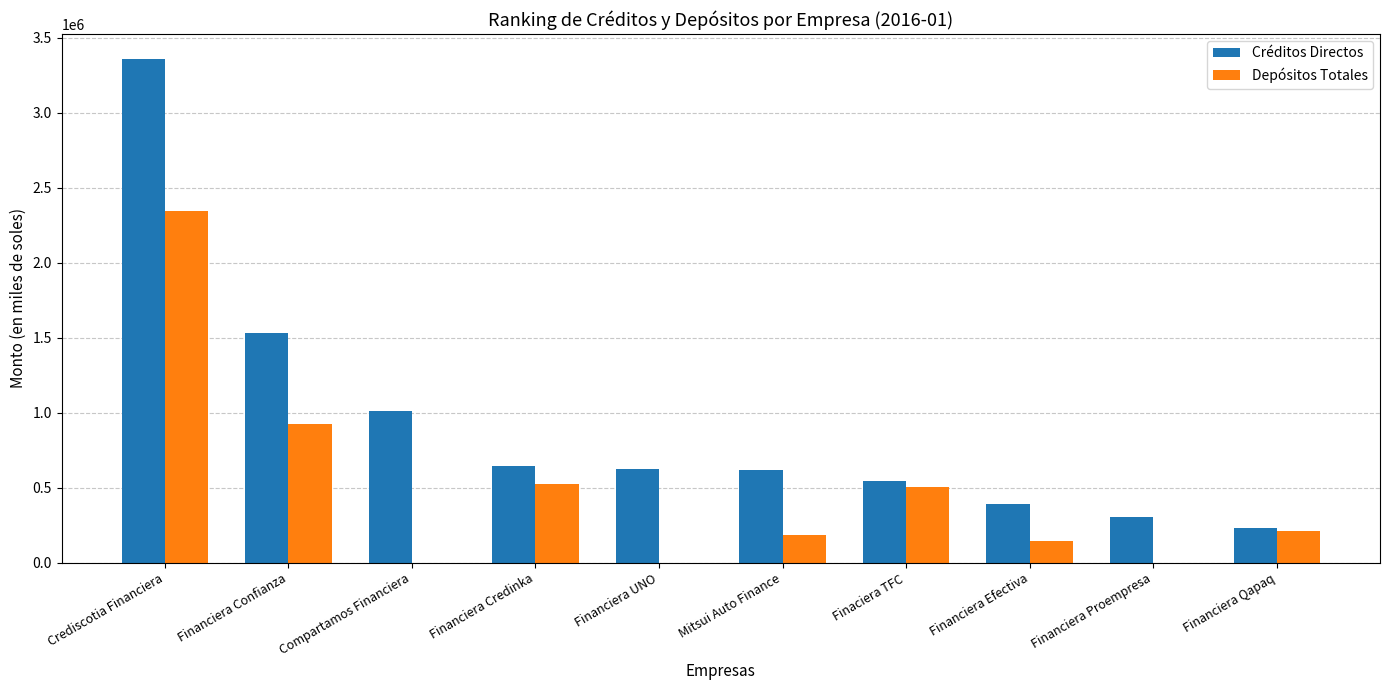

What is the total value across all series at Financiera Qapaq?

440649.4